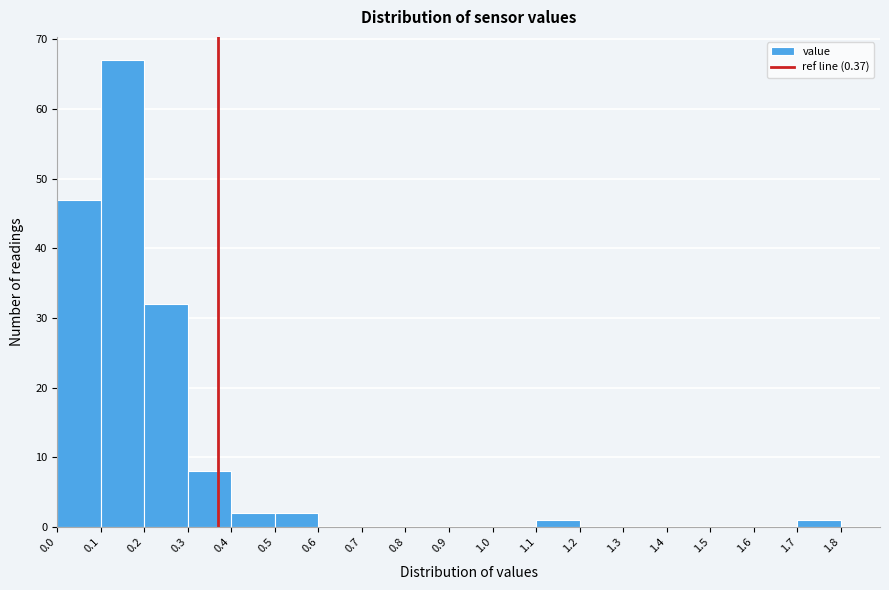

Over which range of the x-axis is the bar tallest?

0.1 to 0.2